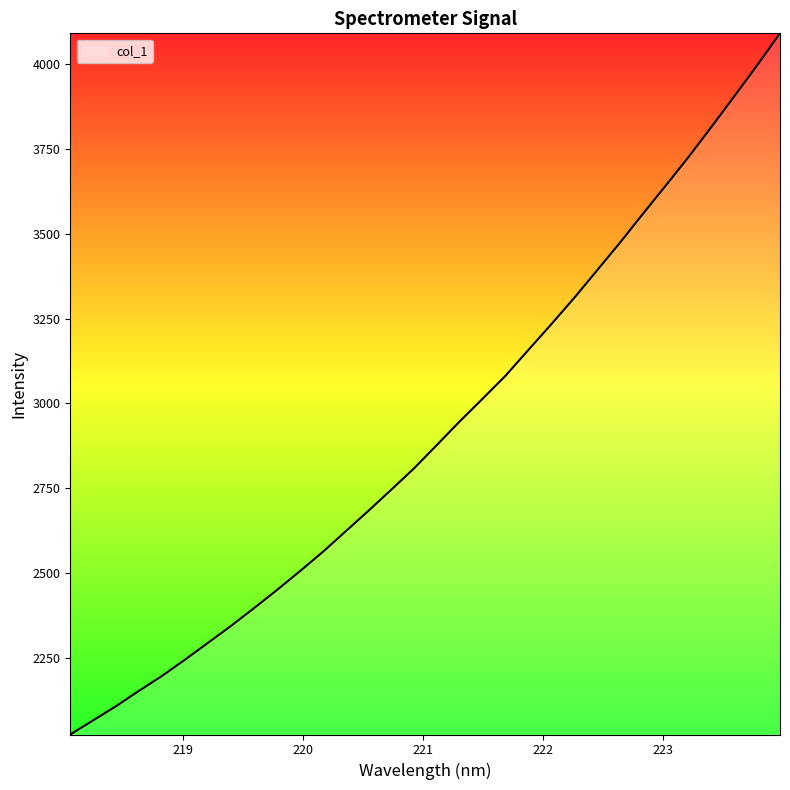

What is the difference between the maximum and minimum values?

2064.3